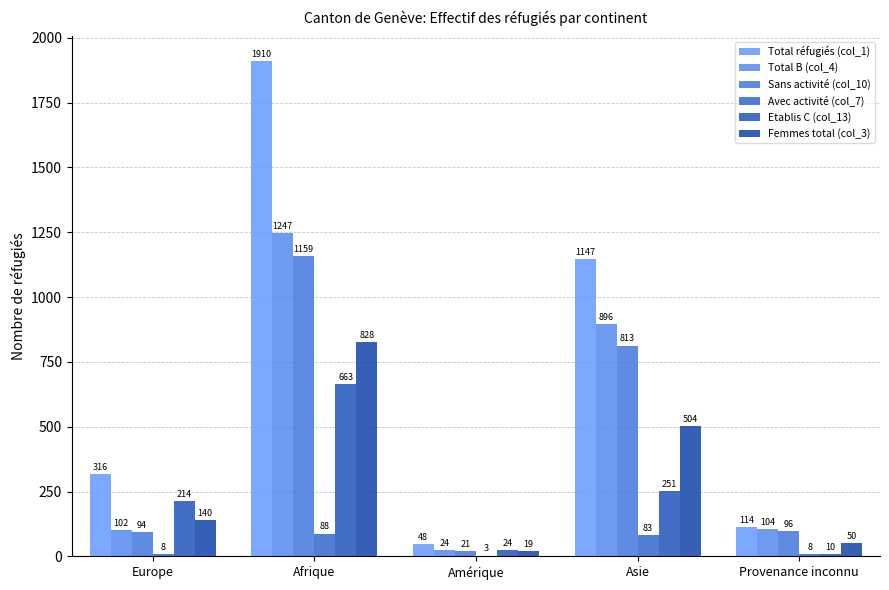

Is the value of Etablis C (col_13) at Afrique greater than the value of Avec activité (col_7) at Asie?

Yes